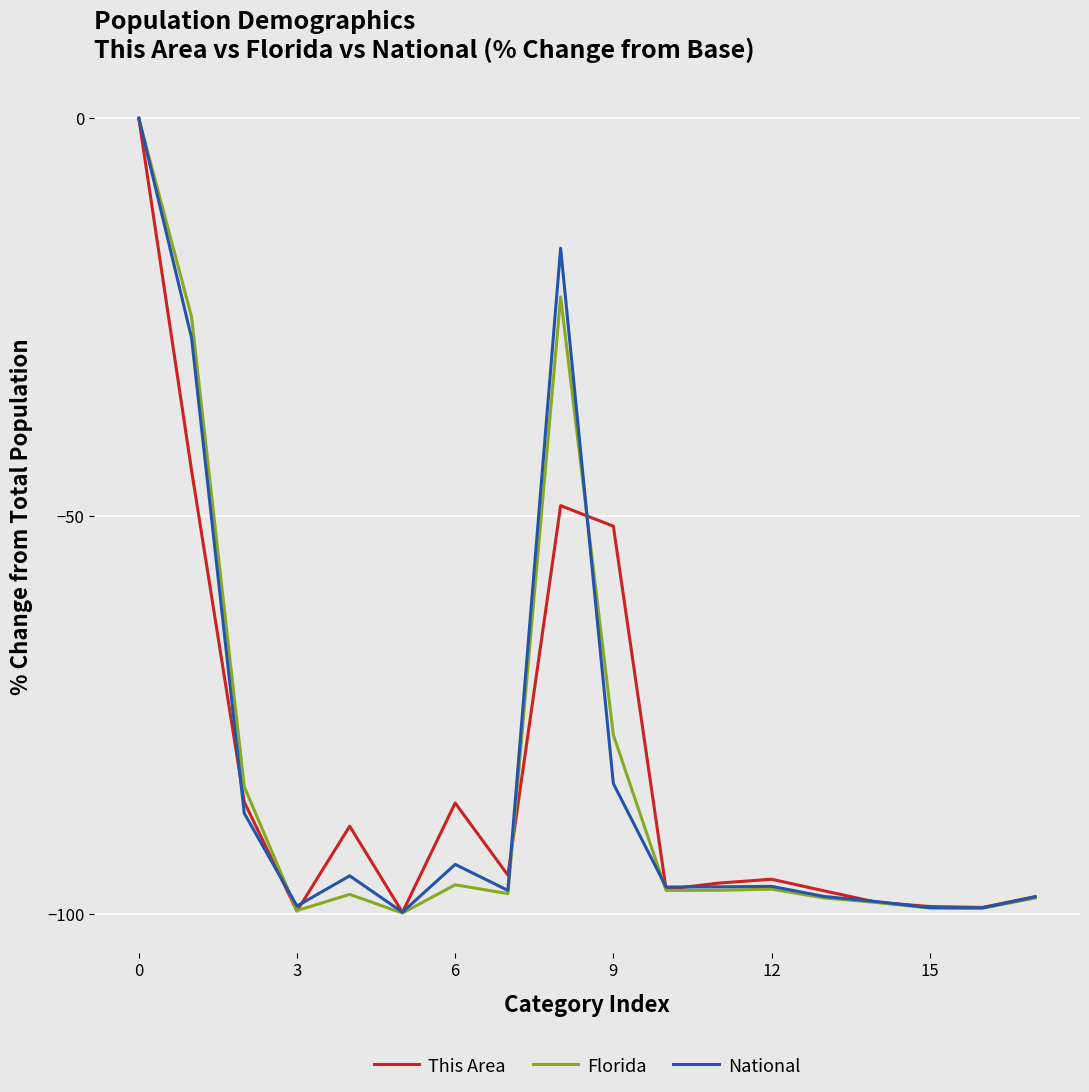

What is the lowest value of the National series?

-99.8